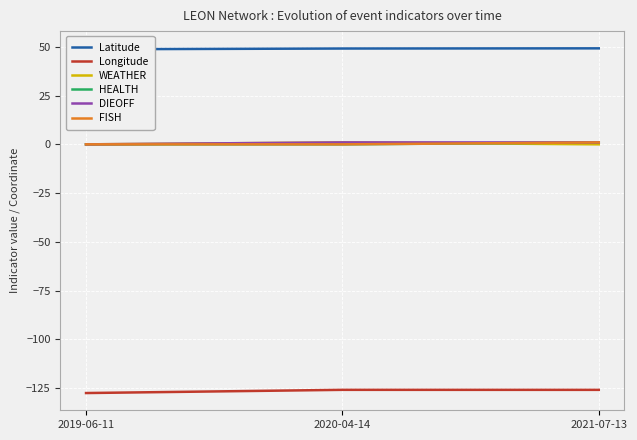

Reading left to right, what are all the values shown in this chart?

Latitude: 2019-06-11=48.8	2020-04-14=49.2	2021-07-13=49.2
Longitude: 2019-06-11=-127.6	2020-04-14=-125.9	2021-07-13=-125.9
WEATHER: 2019-06-11=0.0	2020-04-14=1.0	2021-07-13=0.0
HEALTH: 2019-06-11=0.0	2020-04-14=0.0	2021-07-13=1.0
DIEOFF: 2019-06-11=0.0	2020-04-14=1.0	2021-07-13=1.0
FISH: 2019-06-11=0.0	2020-04-14=0.0	2021-07-13=1.0